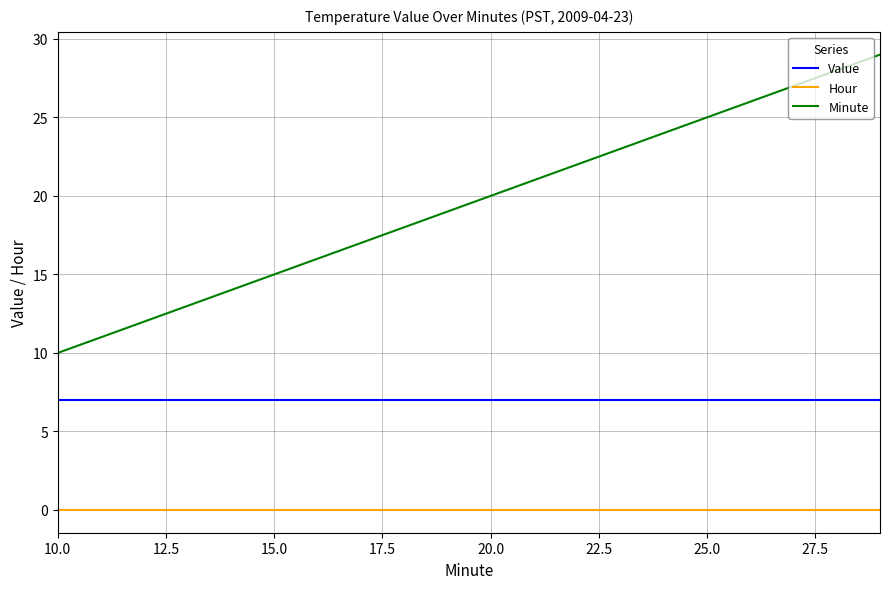

Which series has the largest total across all categories?

Minute